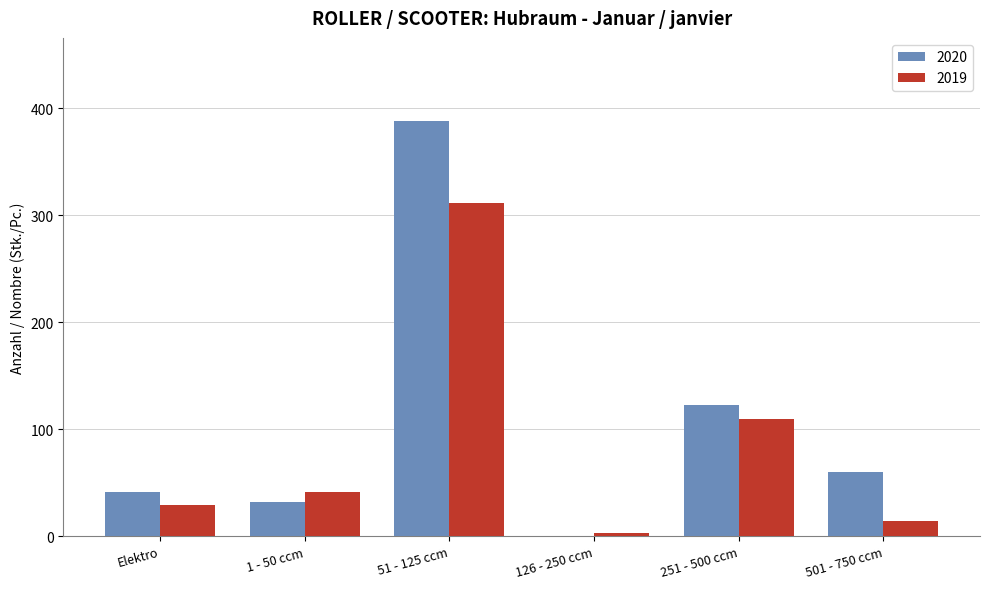

How many data points does each series have?

6